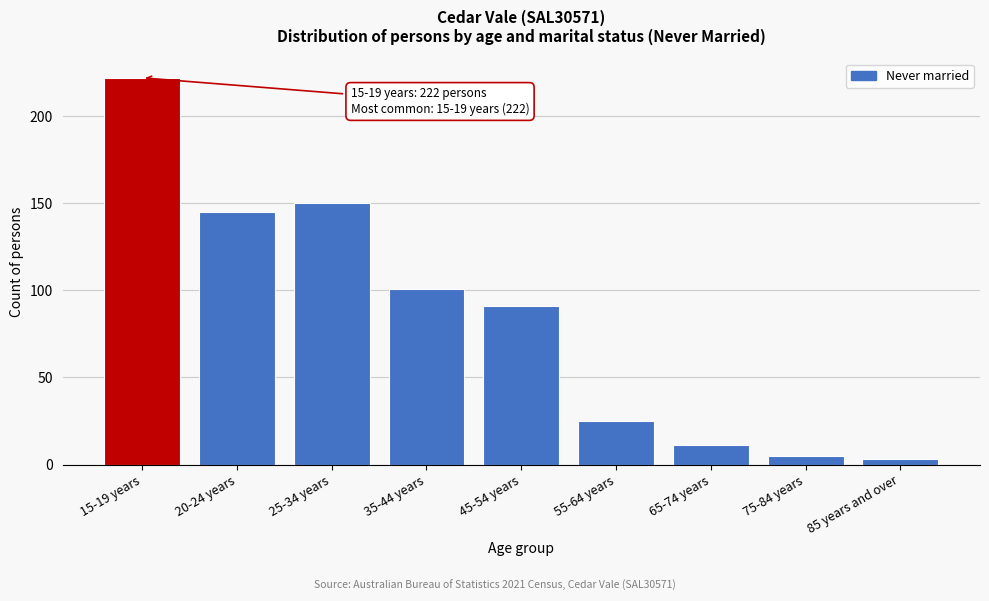

Reading right to left, extract all data points from this chart.

85 years and over=3	75-84 years=5	65-74 years=11	55-64 years=25	45-54 years=91	35-44 years=101	25-34 years=150	20-24 years=145	15-19 years=222